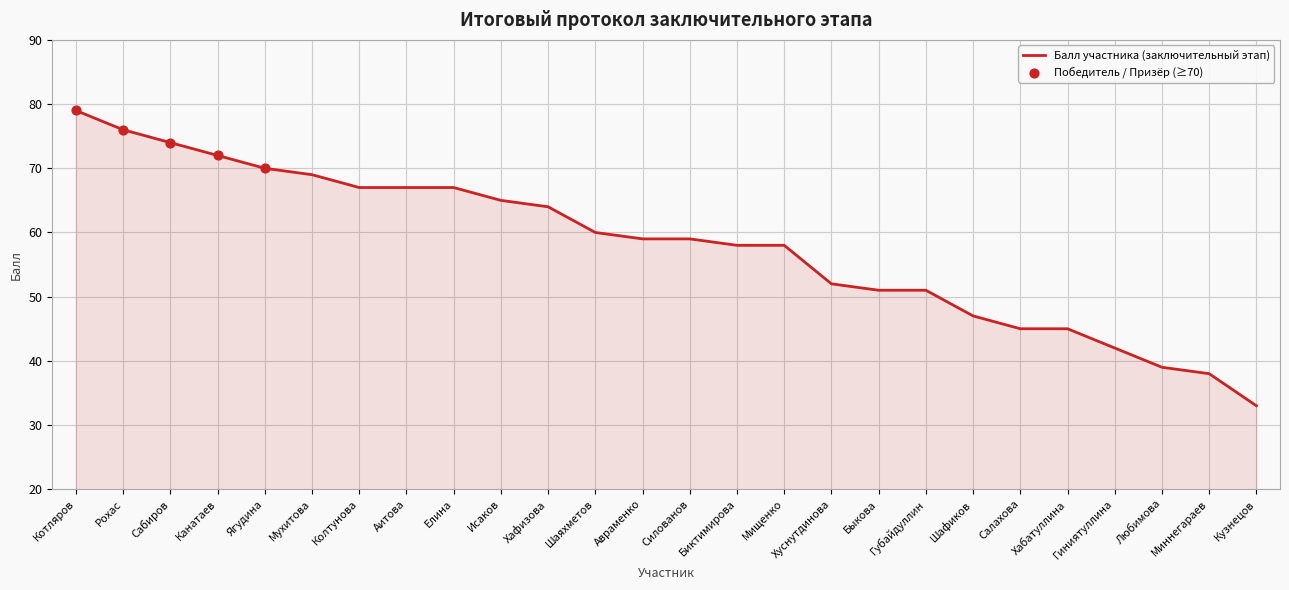

What is the change in value from Мухитова to Миннегараев?

-31